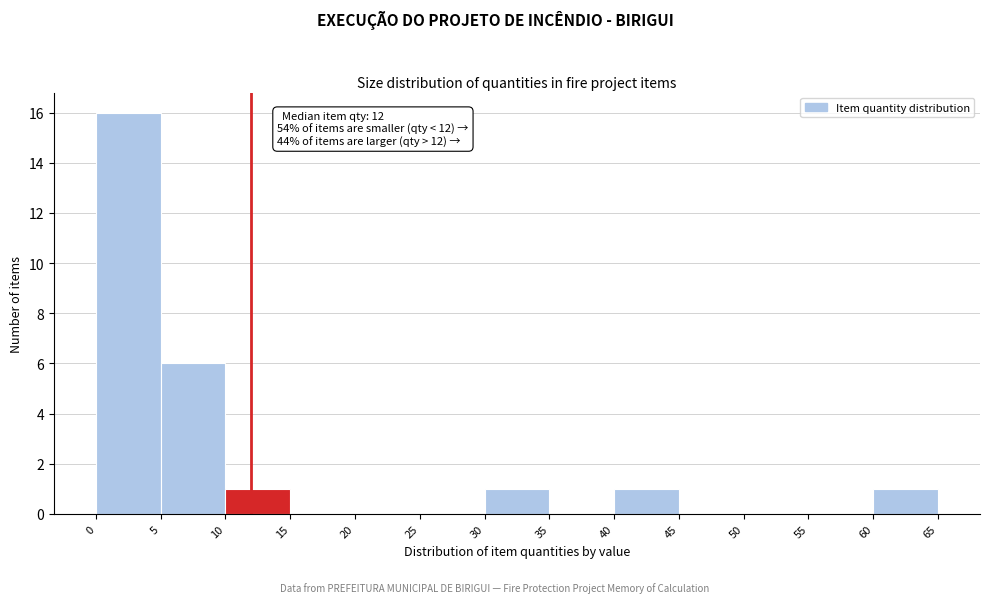

Over which range of the x-axis is the bar tallest?

0 to 5